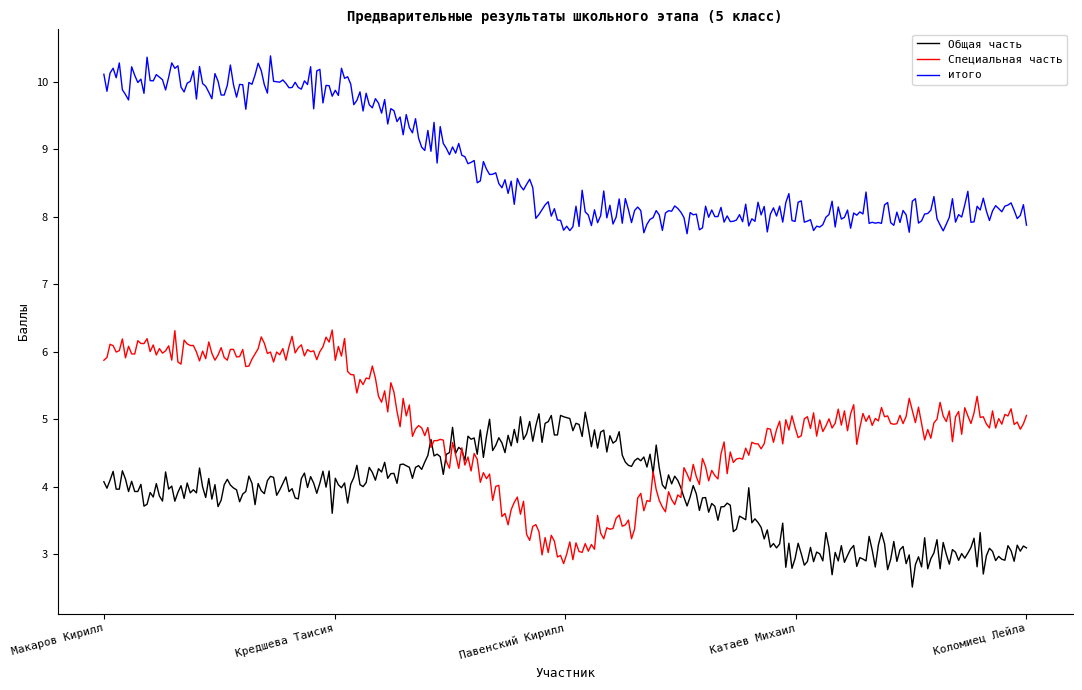

Does the chart display data point markers on the line(s)?

No